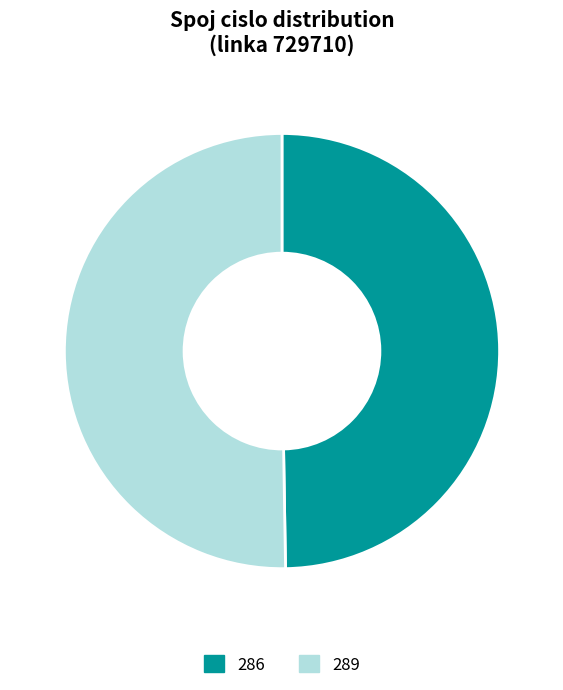

What is the smallest slice in the pie chart?

286